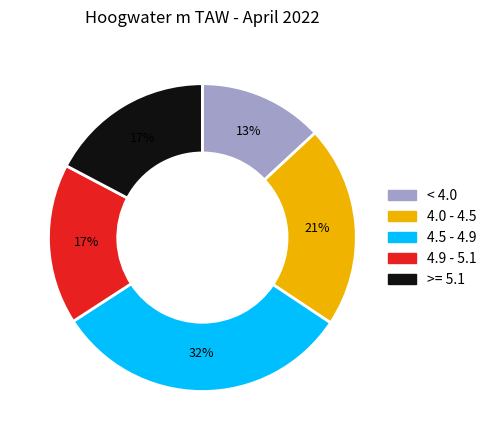

Between 4.9 - 5.1 and 4.0 - 4.5, which is larger?

4.0 - 4.5